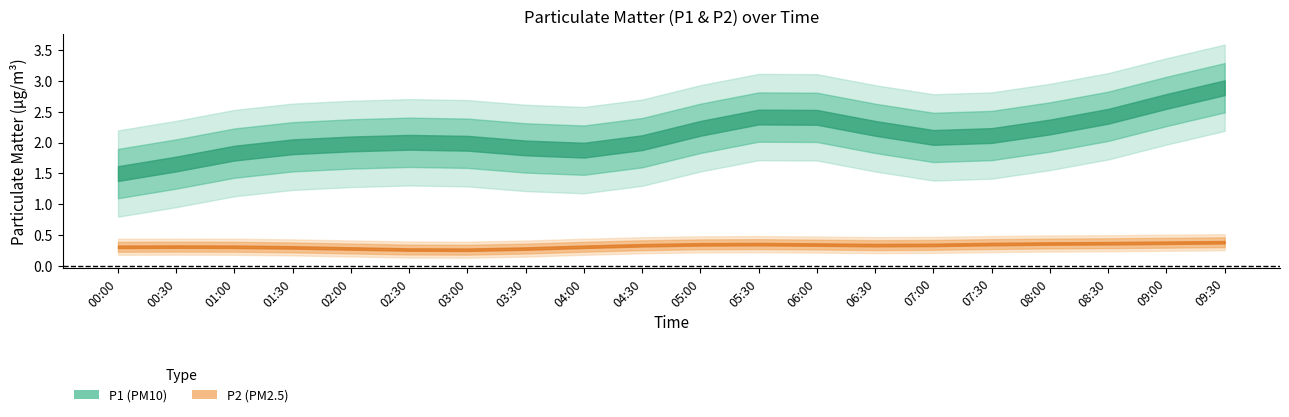

How many lines are shown in the chart?

2